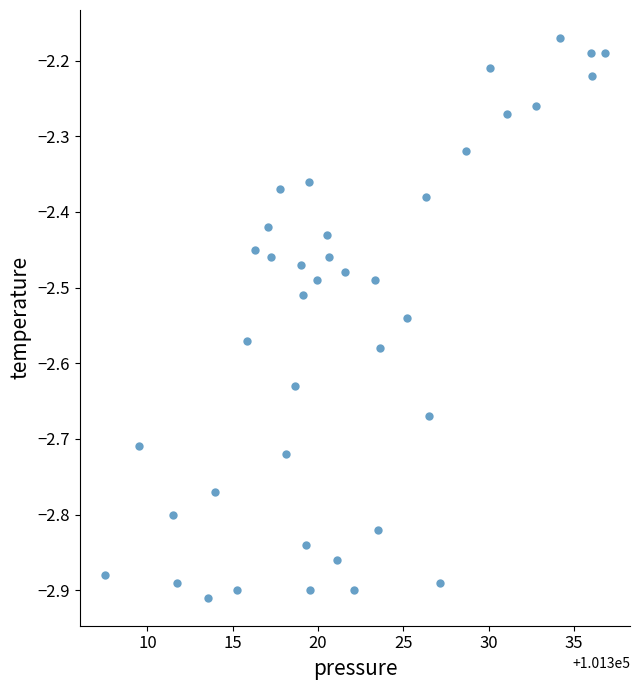

What is the range of X values (max minus min)?

29.3